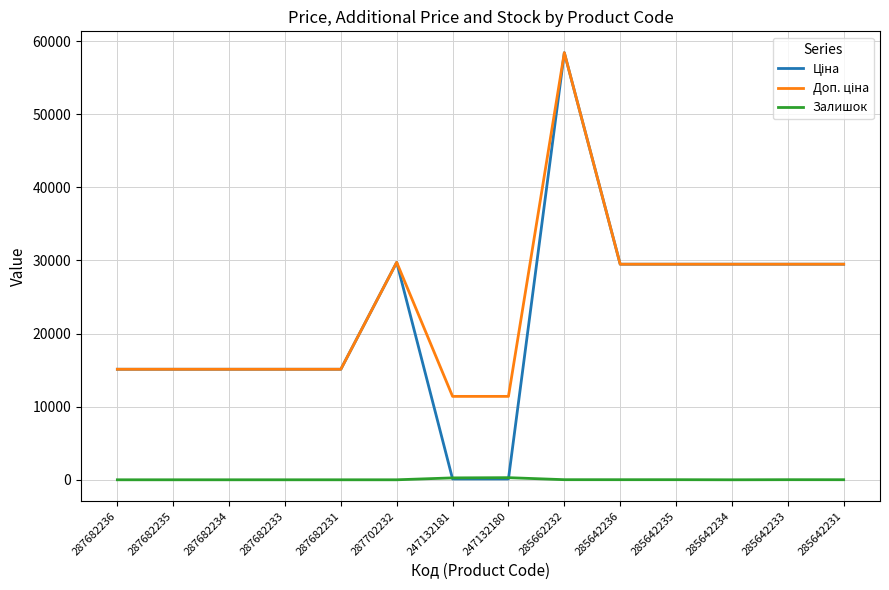

The Залишок series shows 0.0 at 287682235. True or false?

True